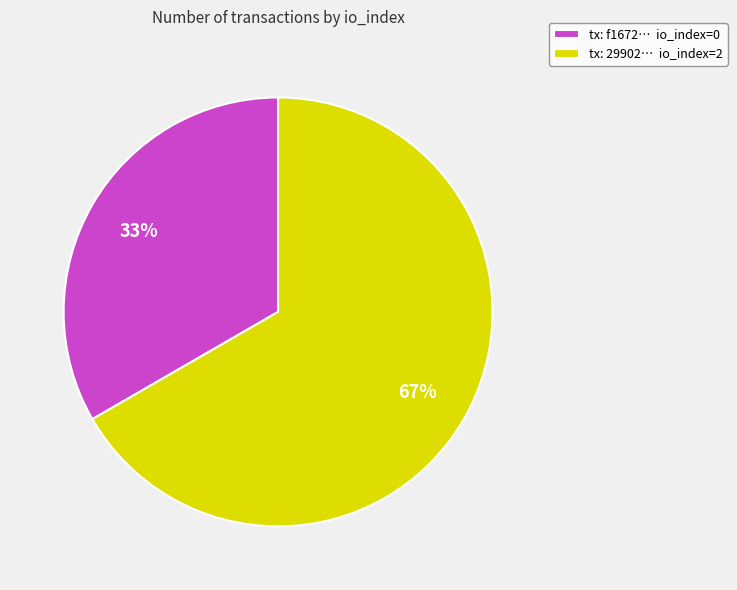

How many slices are in this pie chart?

2